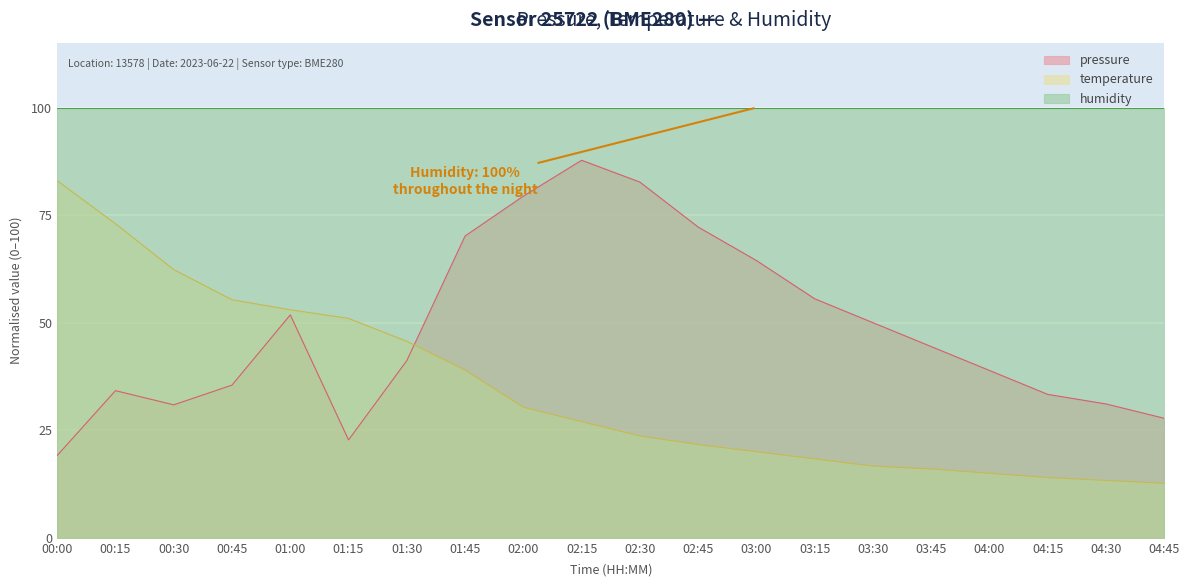

The temperature series shows 45.4 at 02:00. True or false?

False